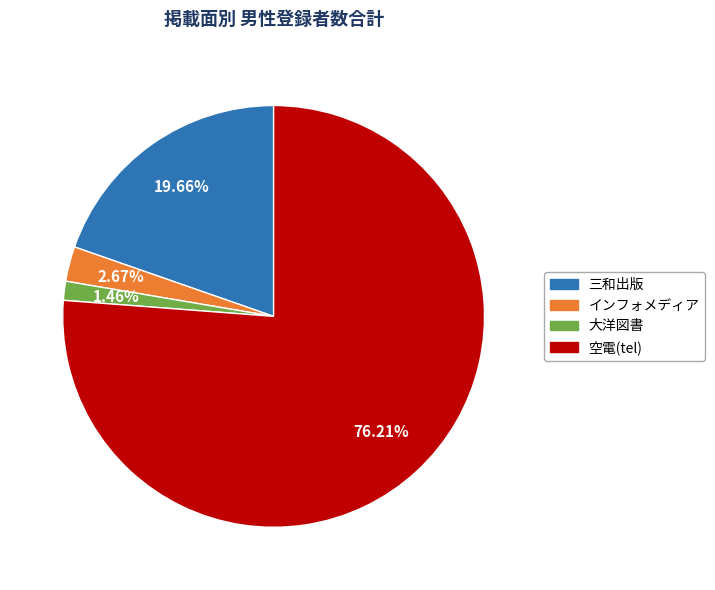

Does any single category account for the majority?

Yes